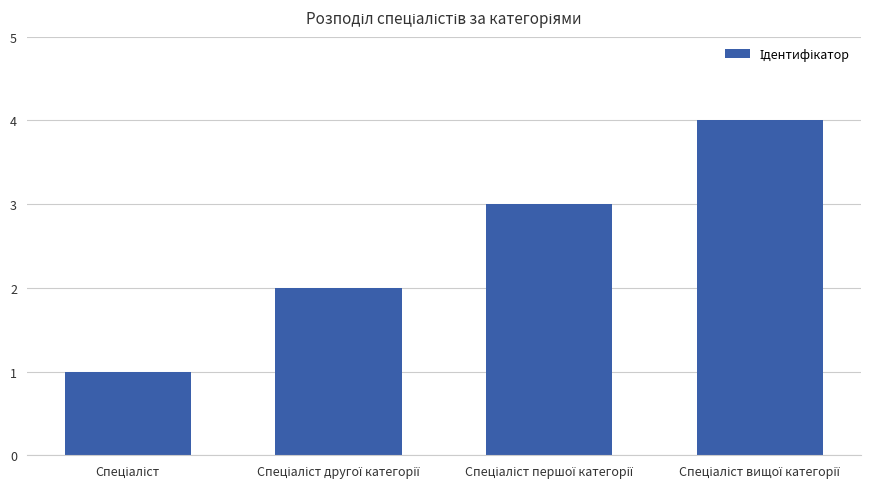

What is the sum of all values?

10